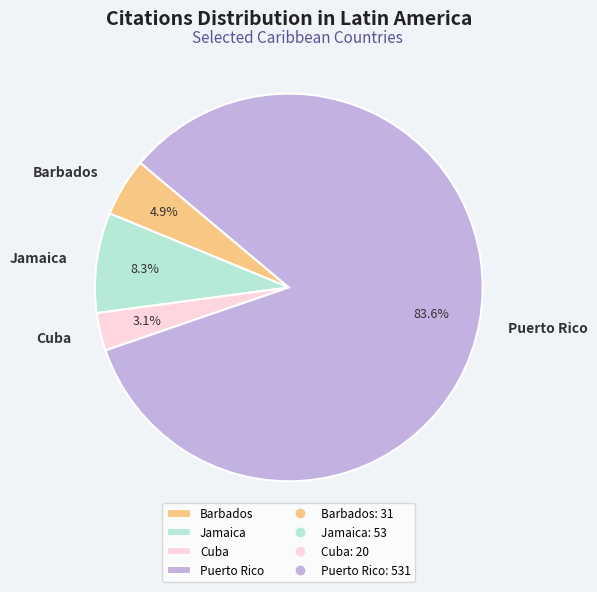

How many segments does this pie chart have?

4